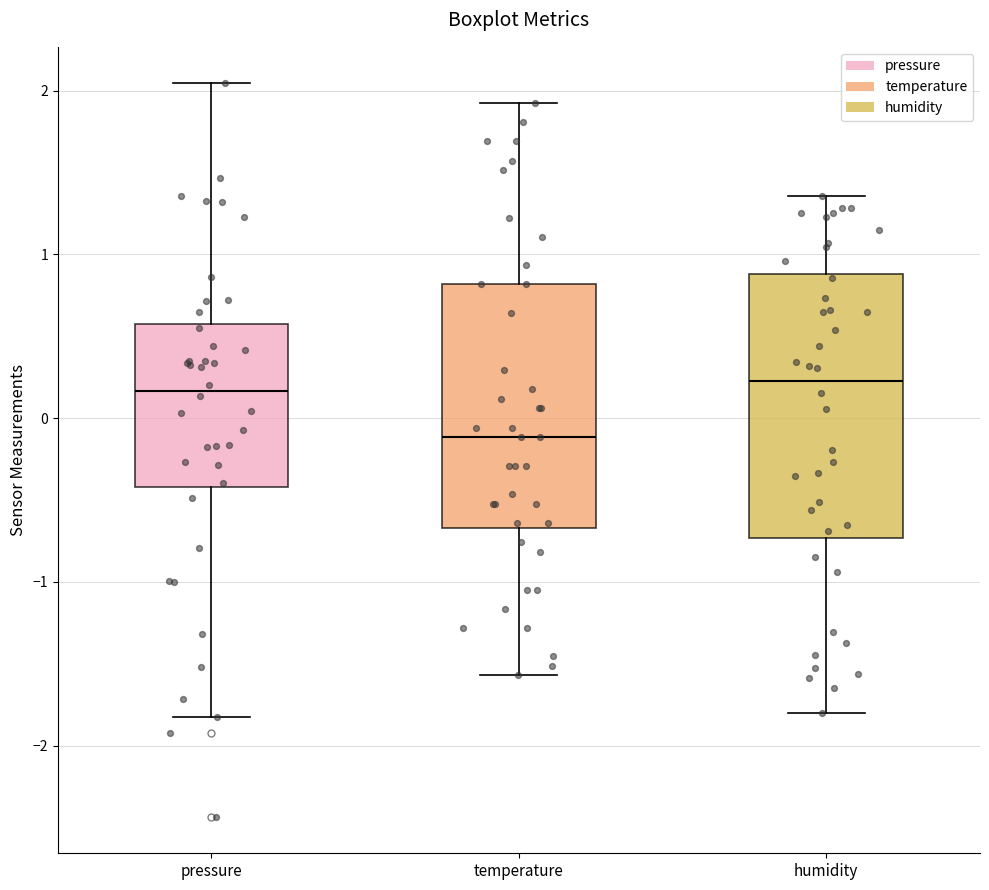

Reading left to right, read every box against the y-axis: the position of its median line, the range the box covers, and the ends of its whiskers. The values are not printed on the chart, so give them approximately, as read against the axis.

pressure: median 0.2, box -0.4 to 0.6, whiskers -1.8 to 2.0
temperature: median -0.1, box -0.7 to 0.8, whiskers -1.6 to 1.9
humidity: median 0.2, box -0.7 to 0.9, whiskers -1.8 to 1.4